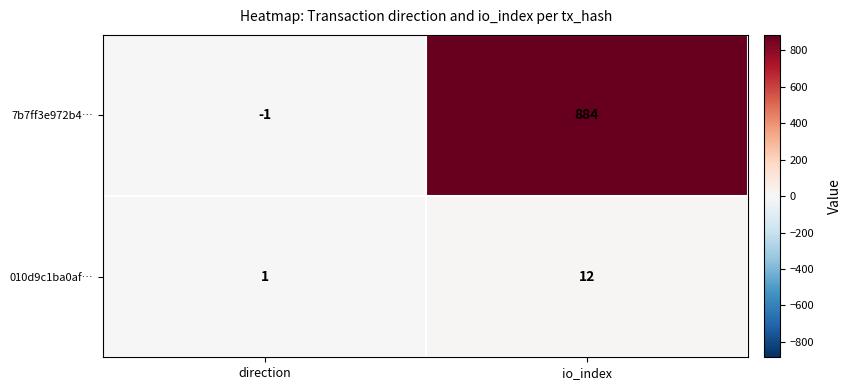

Which category has the lowest value across all series?

direction